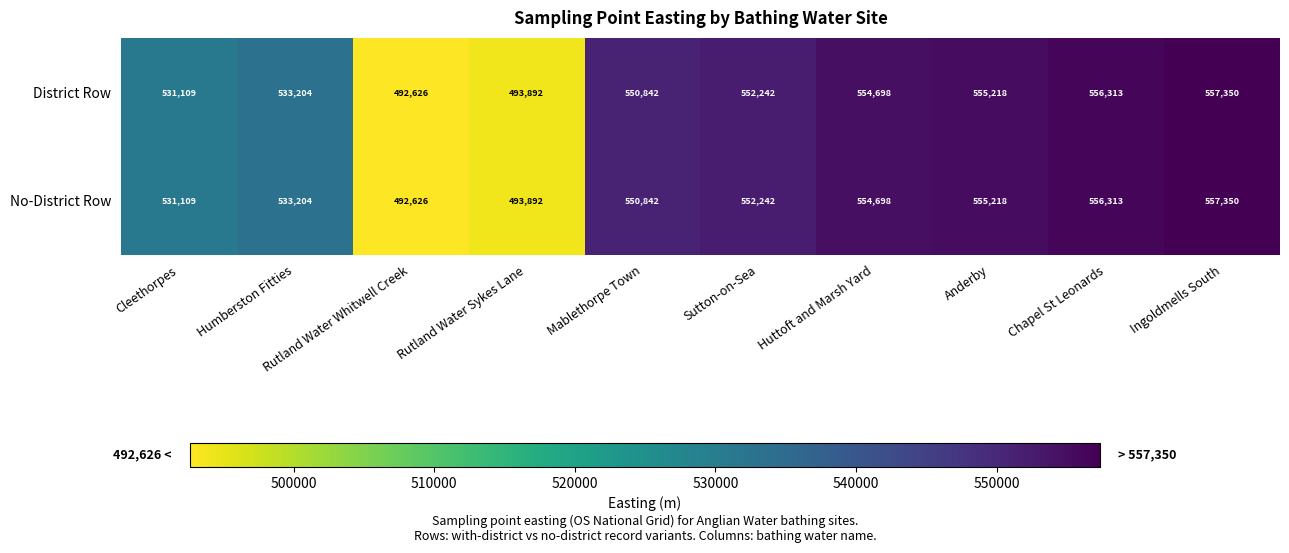

Rank the categories by District Row value from highest to lowest.

Ingoldmells South, Chapel St Leonards, Anderby, Huttoft and Marsh Yard, Sutton-on-Sea, Mablethorpe Town, Humberston Fitties, Cleethorpes, Rutland Water Sykes Lane, Rutland Water Whitwell Creek